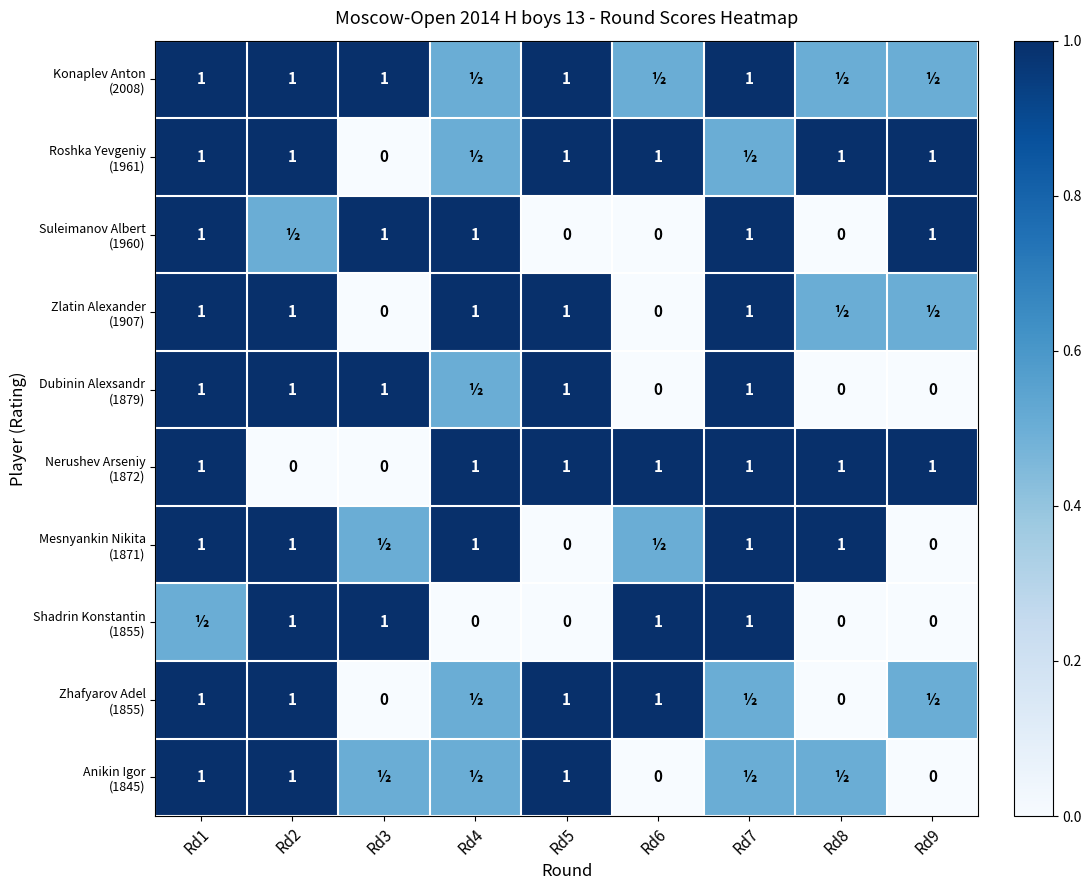

What is the spread (max minus min) of values at Rd6?

1.0